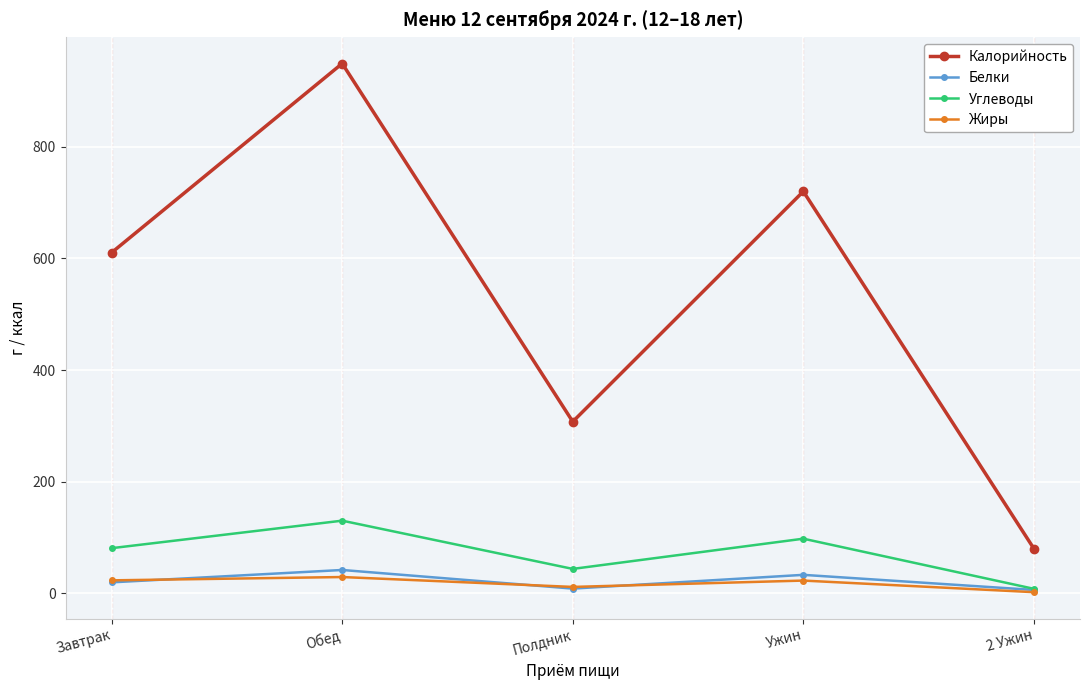

Does the chart have visible grid lines?

Yes